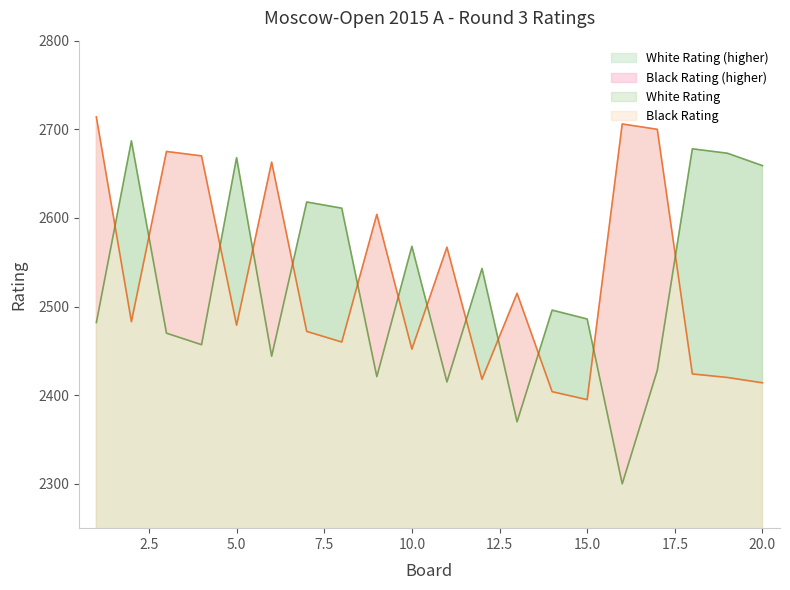

Reading left to right, transcribe all the data shown in this chart.

White Rating: 2482	2687	2470	2457	2668	2444	2618	2611	2421	2568	2415	2543	2370	2496	2486	2300	2428	2678	2673	2659
Black Rating: 2714	2483	2675	2670	2479	2663	2472	2460	2604	2452	2567	2418	2515	2404	2395	2706	2700	2424	2420	2414